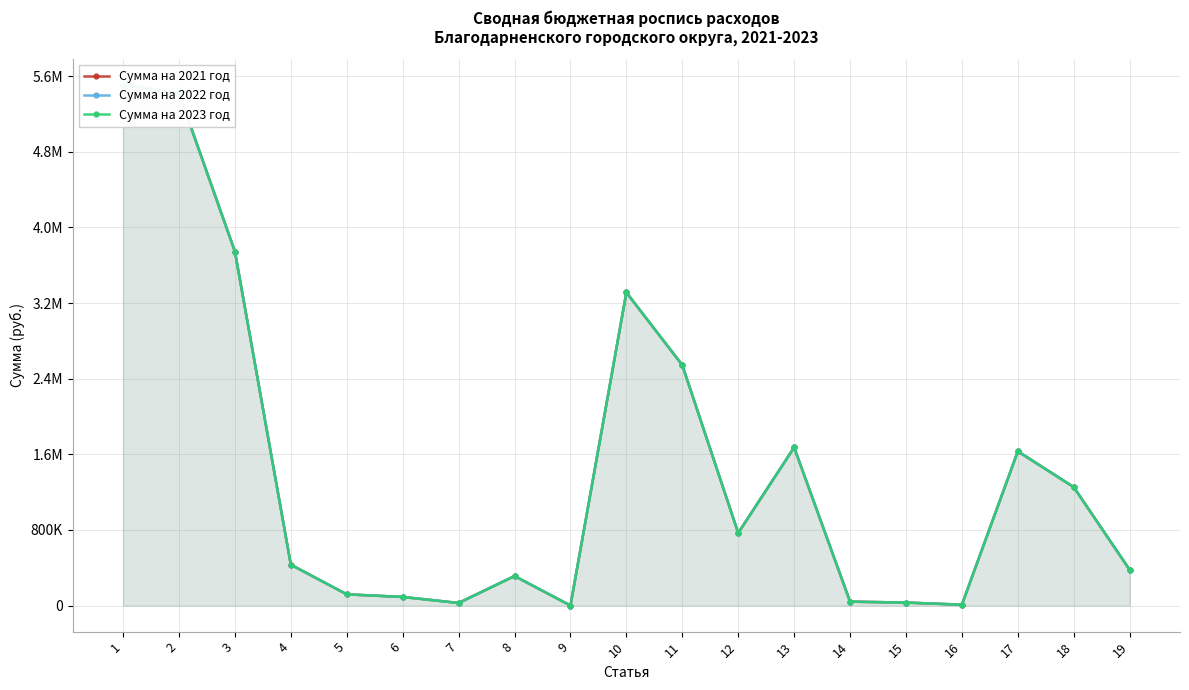

At which label is Сумма на 2021 год closest to 2754603?

11